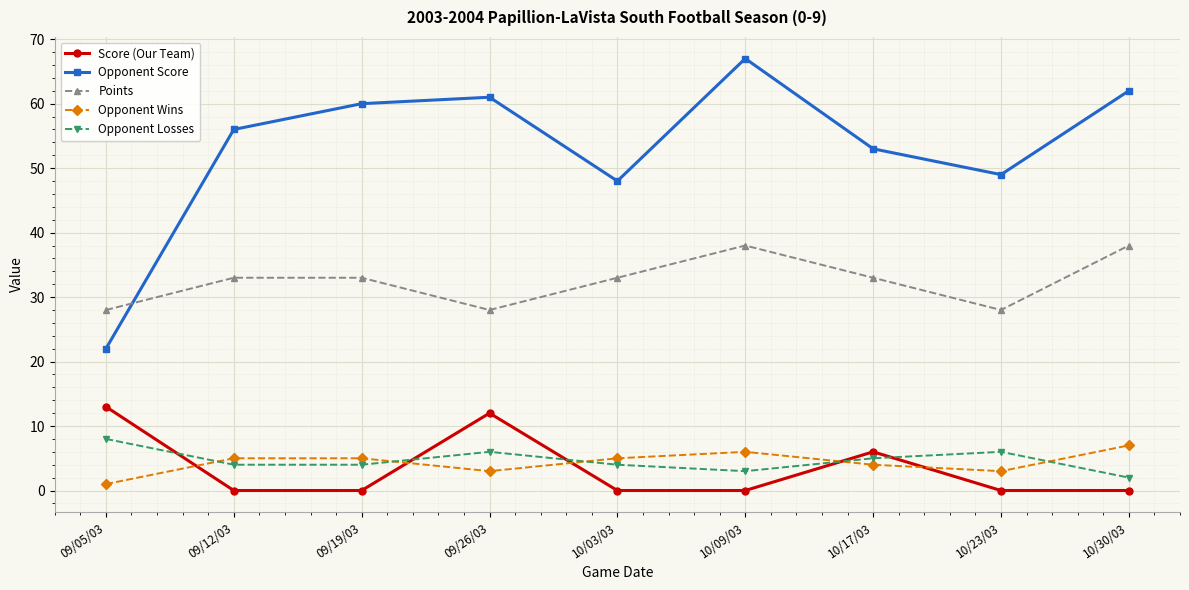

Reading right to left, list all the values displayed in this chart.

Score (Our Team): 10/30/03=0	10/23/03=0	10/17/03=6	10/09/03=0	10/03/03=0	09/26/03=12	09/19/03=0	09/12/03=0	09/05/03=13
Opponent Score: 10/30/03=62	10/23/03=49	10/17/03=53	10/09/03=67	10/03/03=48	09/26/03=61	09/19/03=60	09/12/03=56	09/05/03=22
Points: 10/30/03=38	10/23/03=28	10/17/03=33	10/09/03=38	10/03/03=33	09/26/03=28	09/19/03=33	09/12/03=33	09/05/03=28
Opponent Wins: 10/30/03=7	10/23/03=3	10/17/03=4	10/09/03=6	10/03/03=5	09/26/03=3	09/19/03=5	09/12/03=5	09/05/03=1
Opponent Losses: 10/30/03=2	10/23/03=6	10/17/03=5	10/09/03=3	10/03/03=4	09/26/03=6	09/19/03=4	09/12/03=4	09/05/03=8